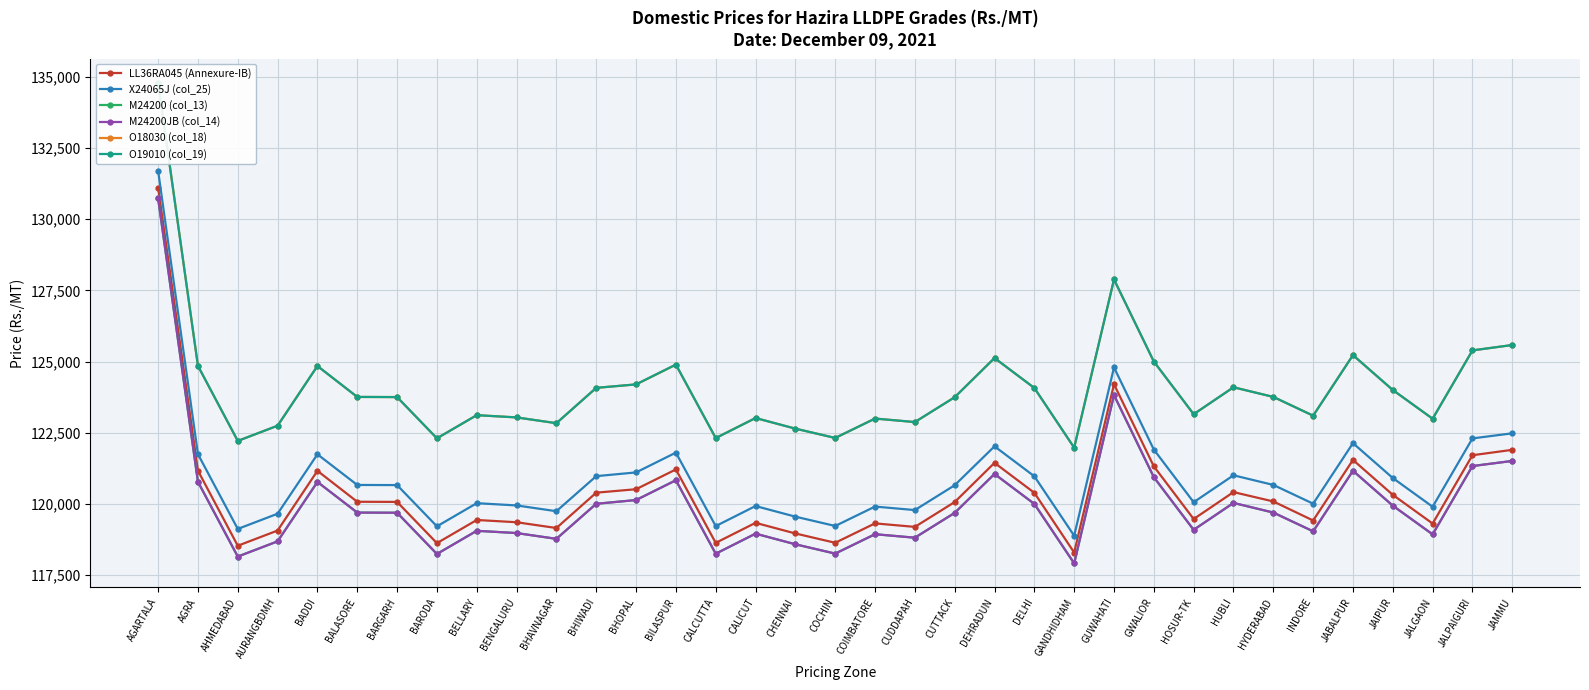

True or false: O18030 (col_18) and M24200 (col_13) cross at least once.

False